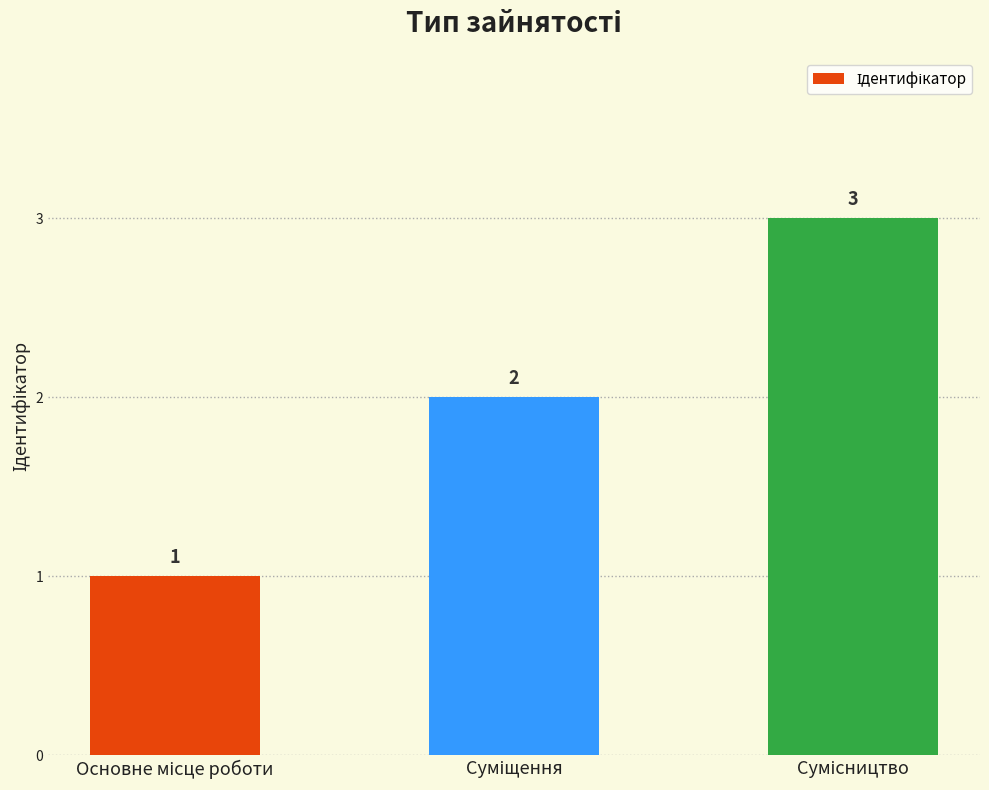

What is the value of the 3rd bar from the left?

3